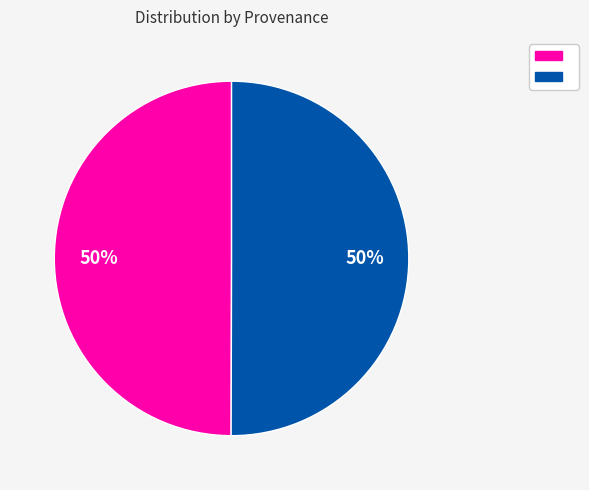

To the nearest percent, what is the average slice percentage?

50%